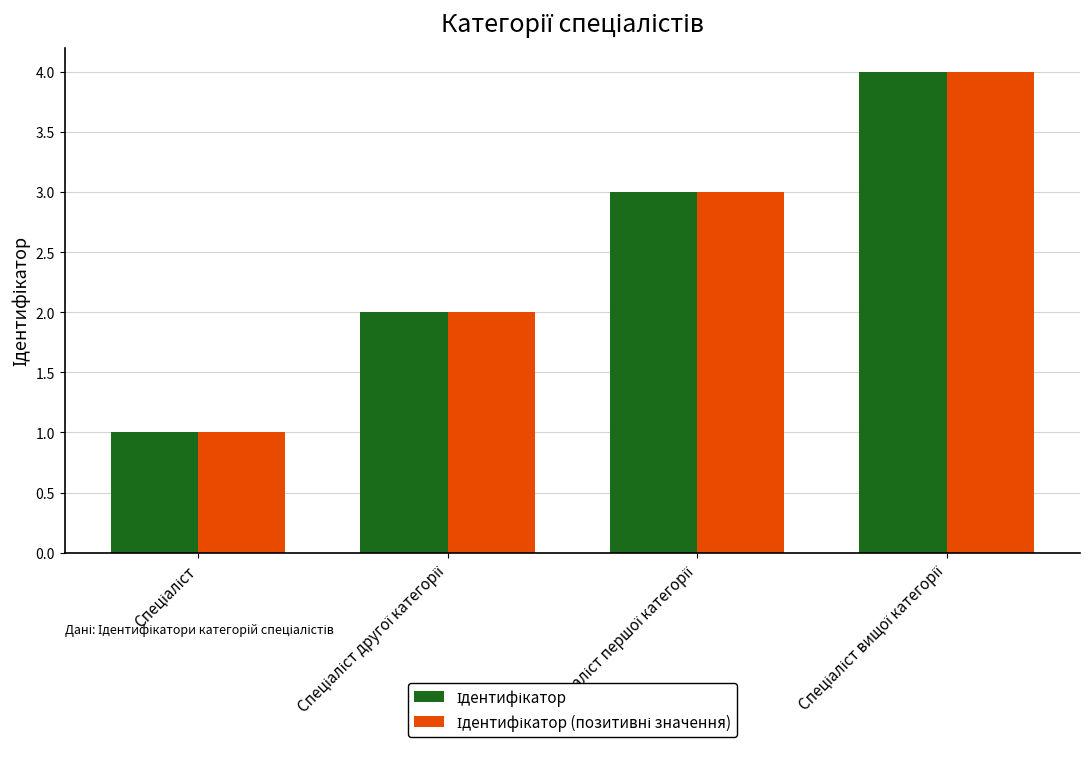

Are the bars grouped side by side (vs. stacked)?

Yes